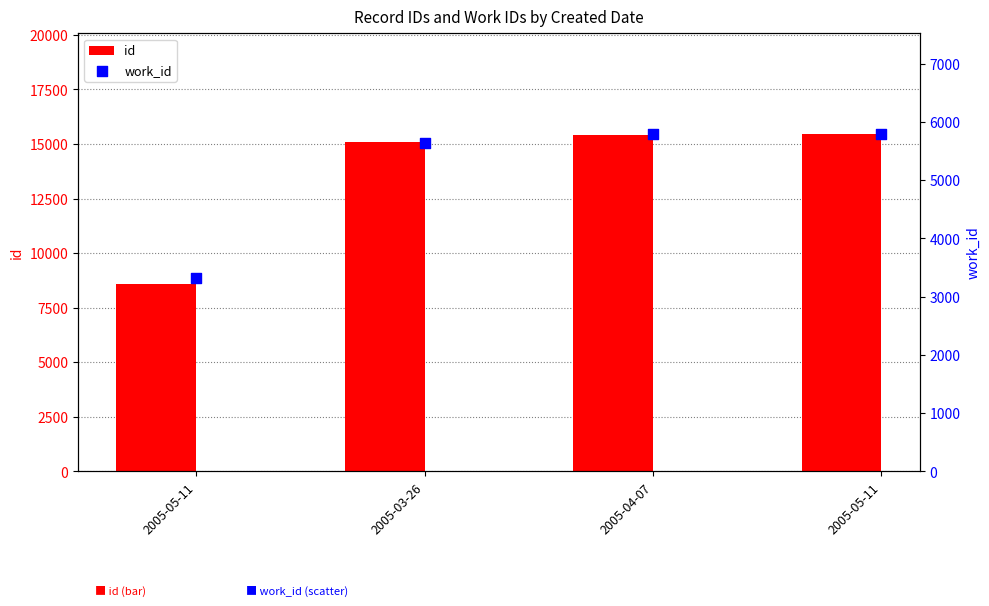

Is the value of work_id at 2005-05-11 greater than the value of id at 2005-03-26?

No